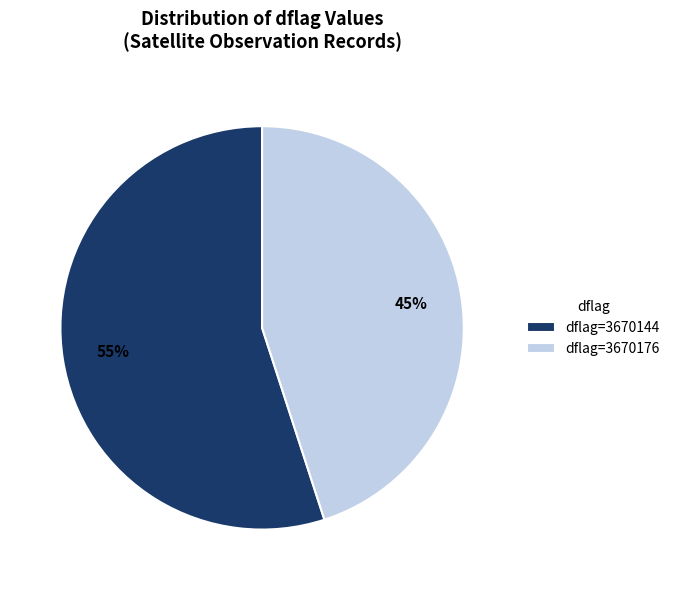

Which slice is the largest?

dflag=3670144